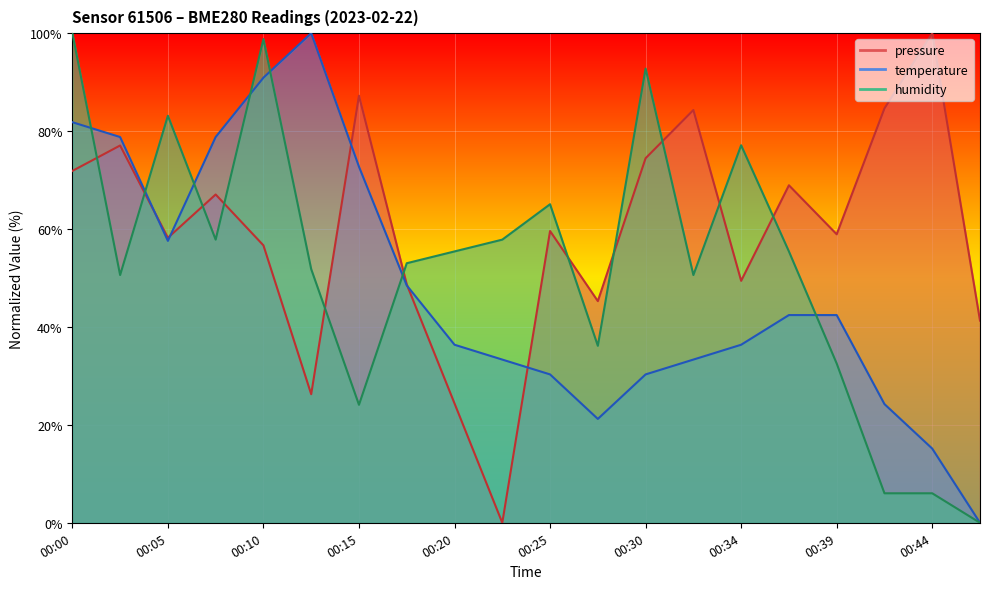

Does the chart display data point markers on the line(s)?

No